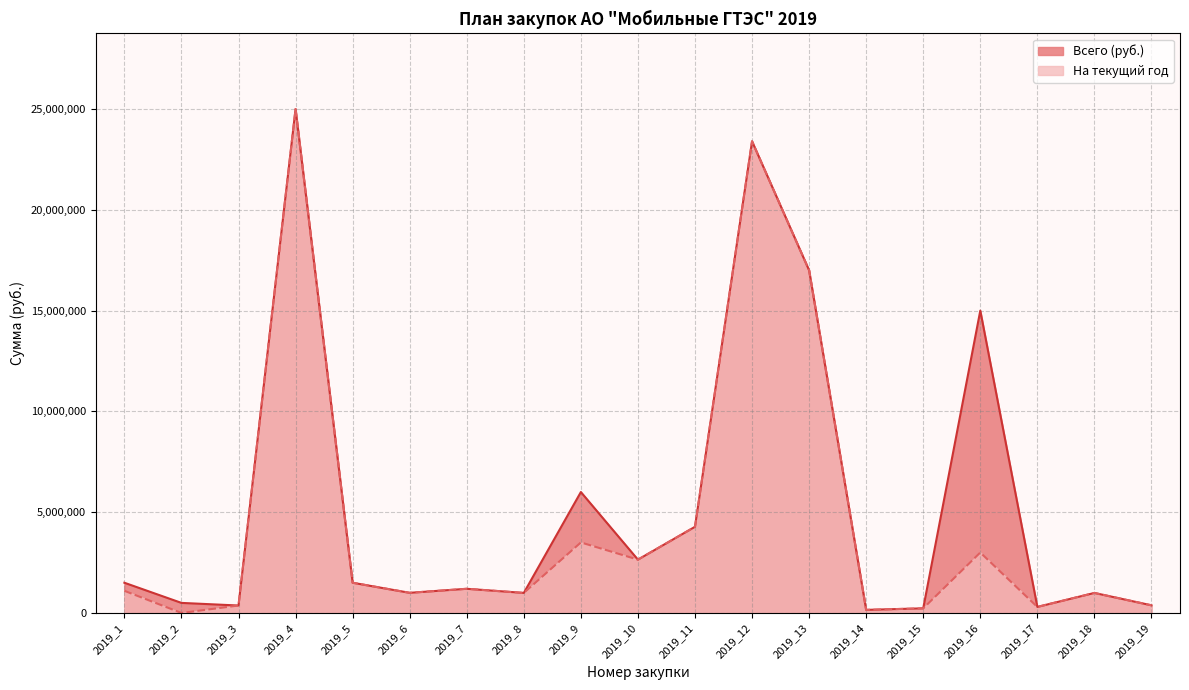

What is the lowest value of the Всего (руб.) series?

154000